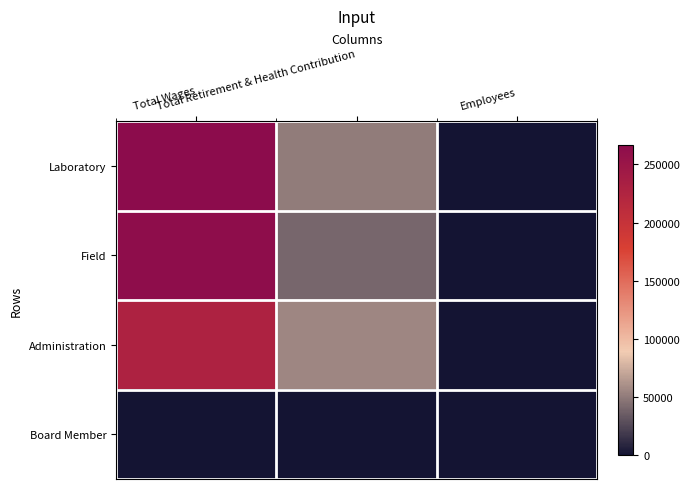

List the series in order of their peak value, highest first.

Laboratory, Field, Administration, Board Member